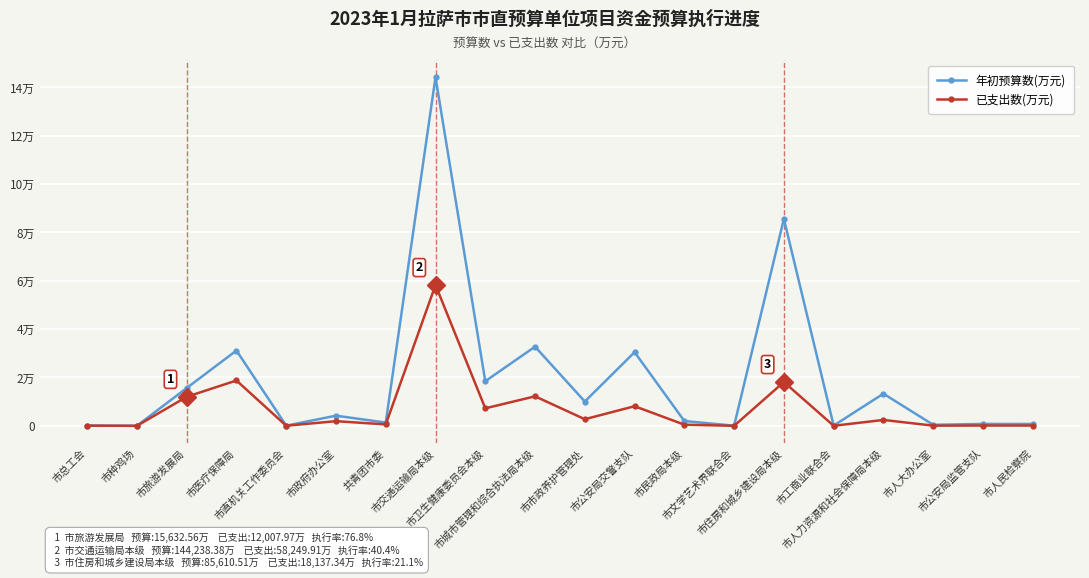

True or false: 年初预算数(万元) and 已支出数(万元) intersect in this chart.

False